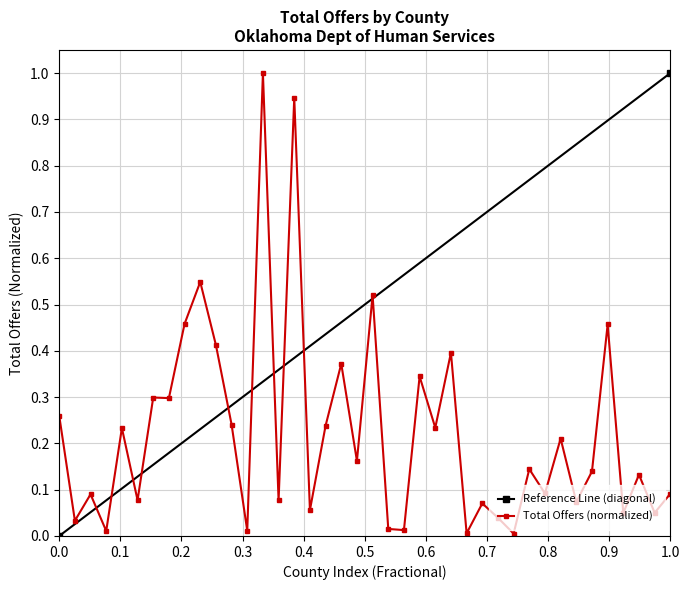

Count the number of categories in the chart.

40